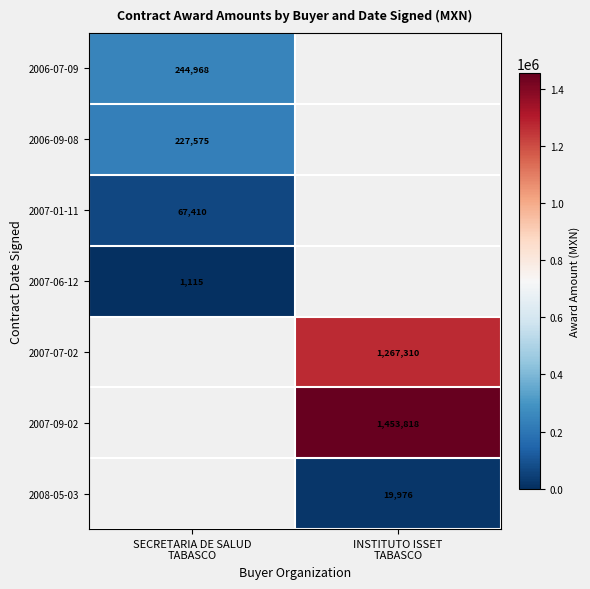

What is the difference between the 2007-01-11 values at SECRETARIA DE SALUD TABASCO and INSTITUTO ISSET TABASCO?

67410.0